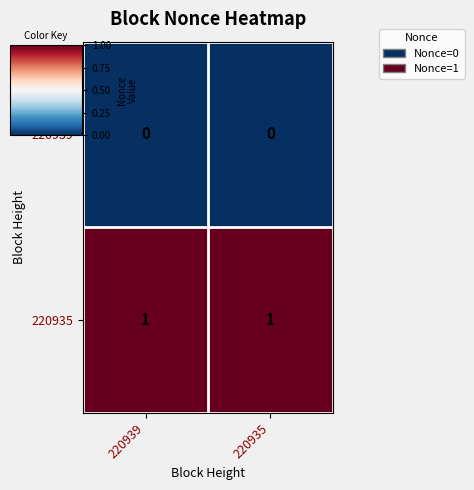

Rank the series at 220935 from lowest to highest value.

220939, 220935